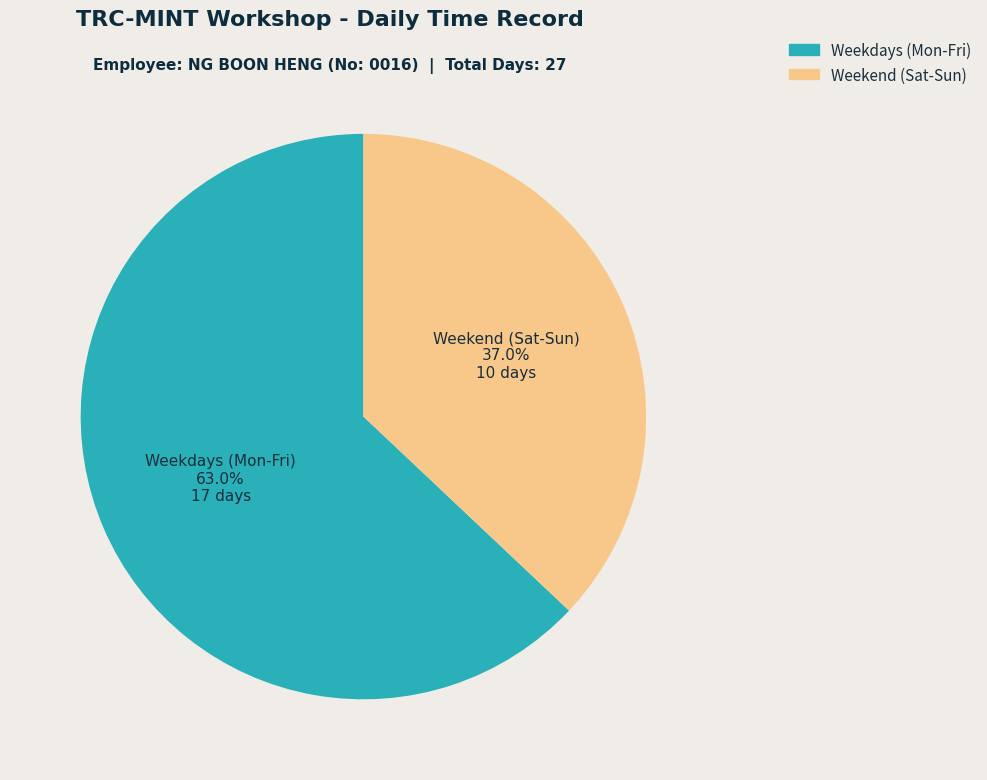

Do Weekend (Sat-Sun) and Weekdays (Mon-Fri) together represent more than half of the pie?

Yes